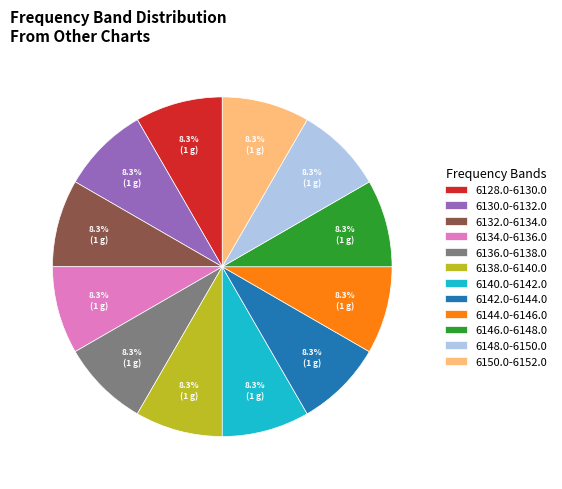

To the nearest percent, what percentage of the pie is 6138.0-6140.0?

8%